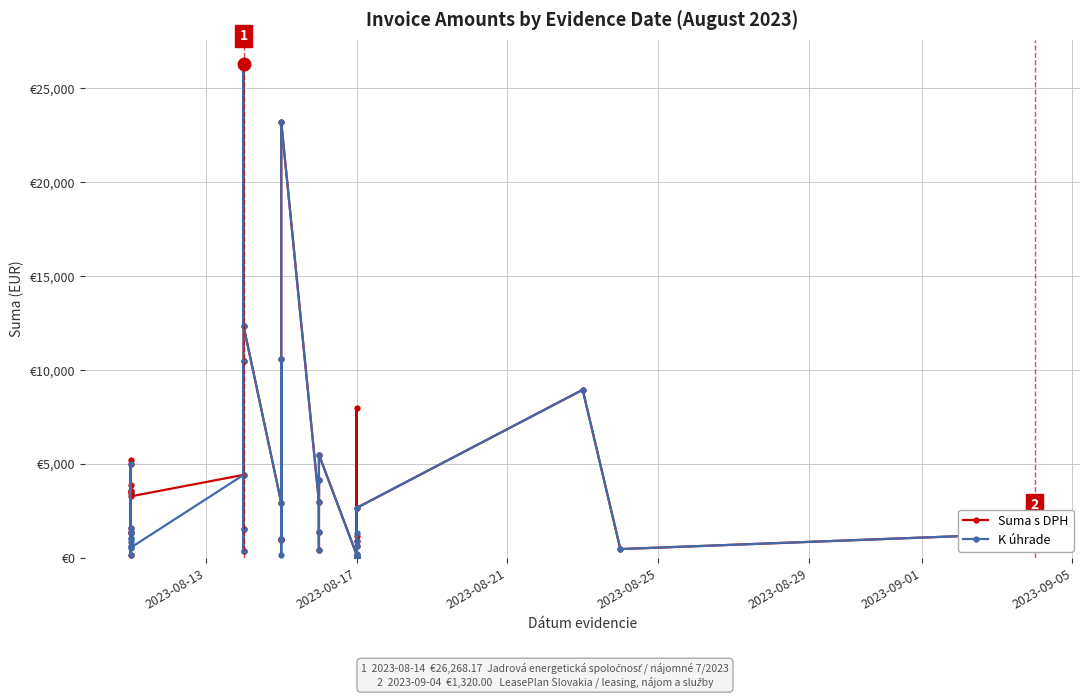

Count the number of categories in the chart.

40